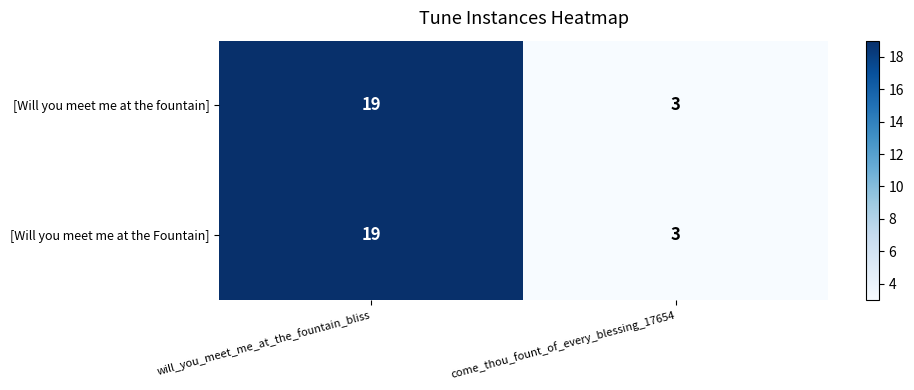

What is the difference between the [Will you meet me at the fountain] values at come_thou_fount_of_every_blessing_17654 and will_you_meet_me_at_the_fountain_bliss?

16